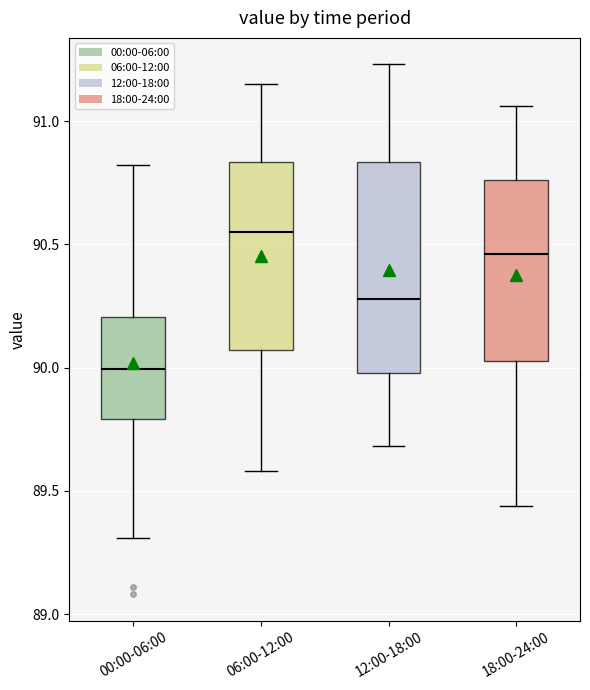

Reading left to right, transcribe this box plot: for each box, give where its median line is, the range the box spans, and where its two whiskers end, as read against the y-axis. The values are not printed on the chart, so give them approximately, as read against the axis.

00:00-06:00: median 90.00, box 89.80 to 90.20, whiskers 89.30 to 90.80
06:00-12:00: median 90.55, box 90.05 to 90.85, whiskers 89.60 to 91.15
12:00-18:00: median 90.30, box 90.00 to 90.85, whiskers 89.70 to 91.25
18:00-24:00: median 90.45, box 90.05 to 90.75, whiskers 89.45 to 91.05